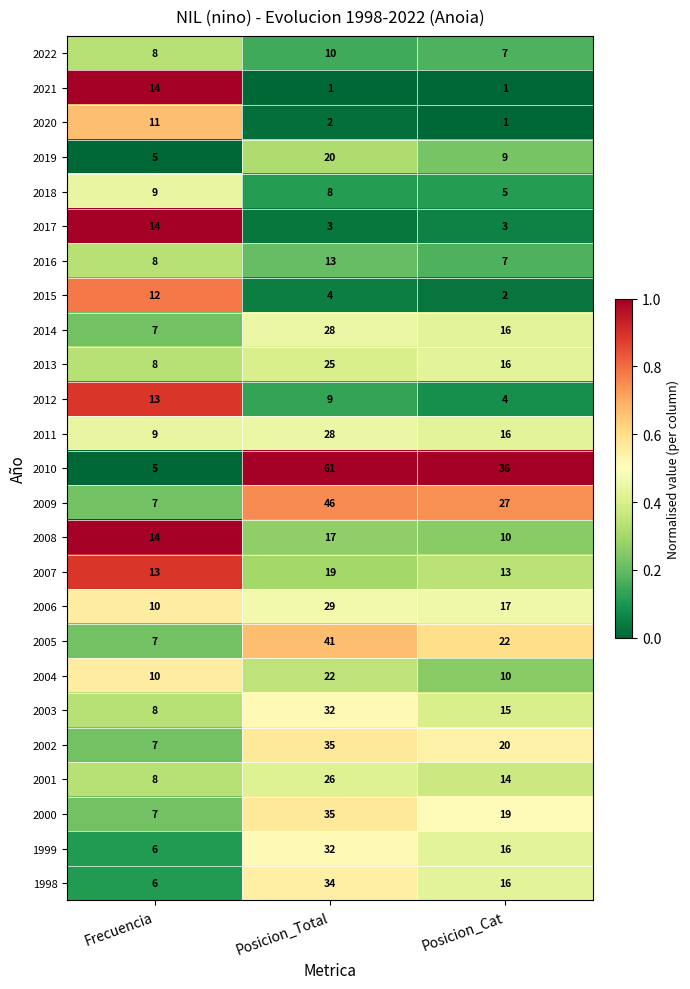

What is the minimum value for 2008?

10